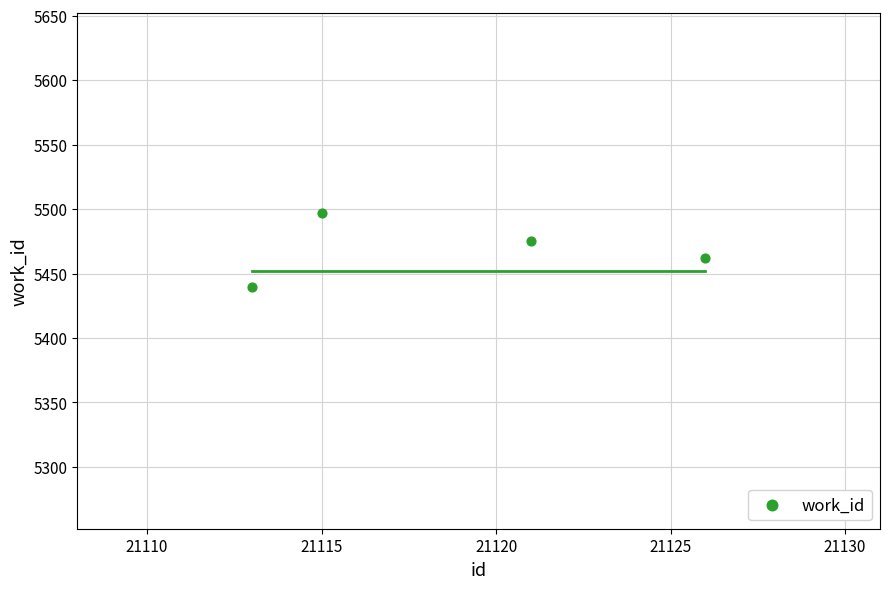

What is the range of Y values (max minus min)?

57.6